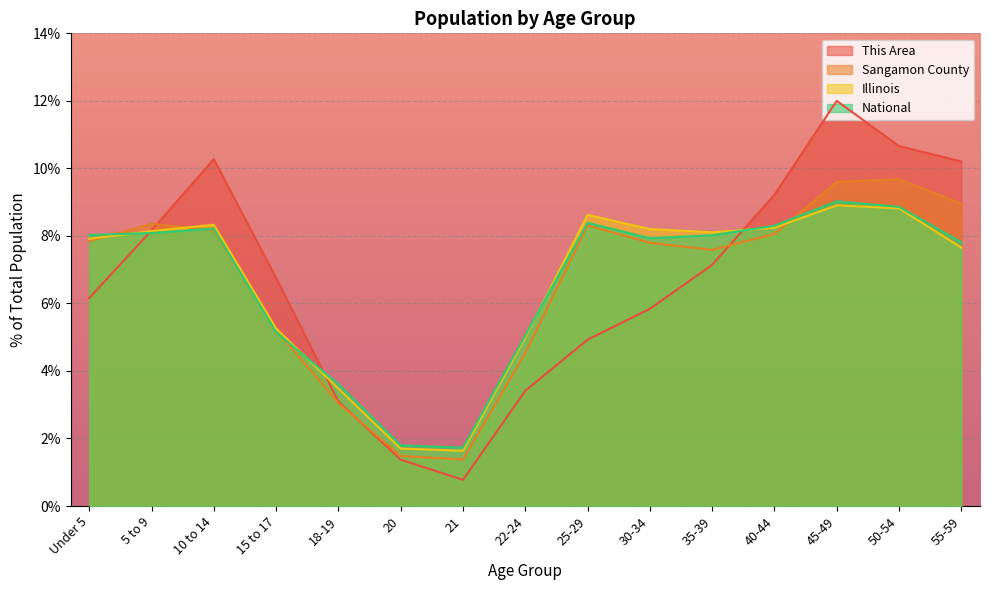

True or false: Sangamon County has a value of 8.4 at 5 to 9.

True